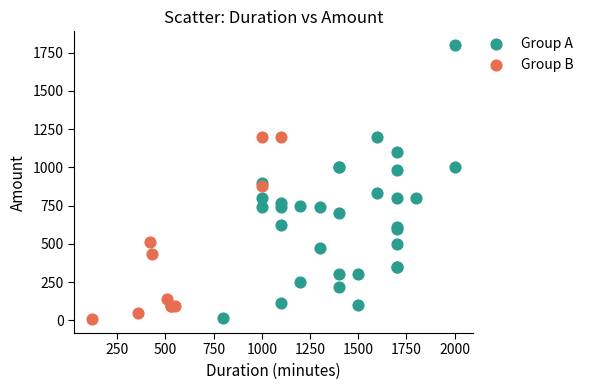

Which series reaches the maximum Y coordinate?

Group A